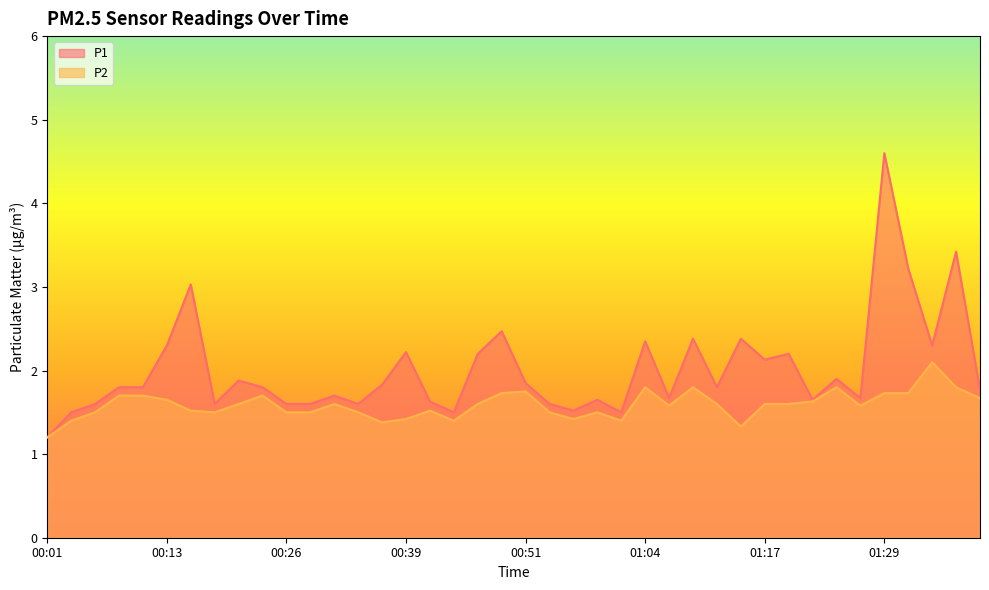

At which category does P1 reach its first local peak?

00:16